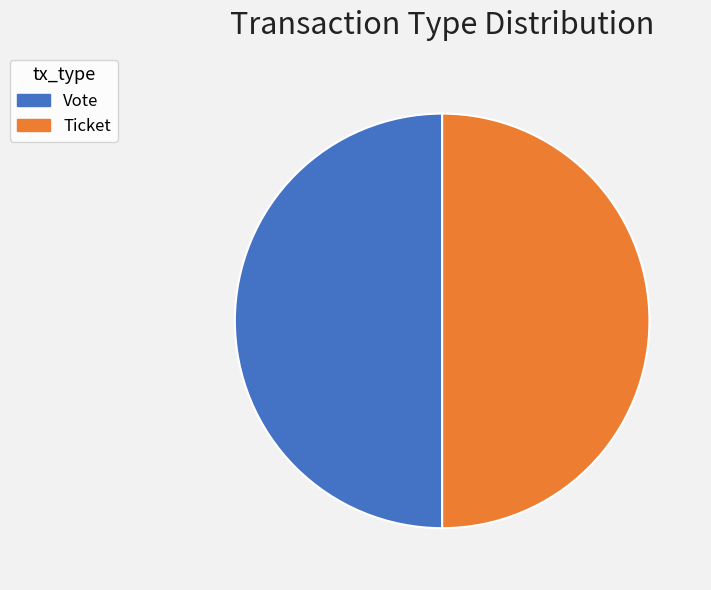

Is it true that Vote is 94% of the pie?

False